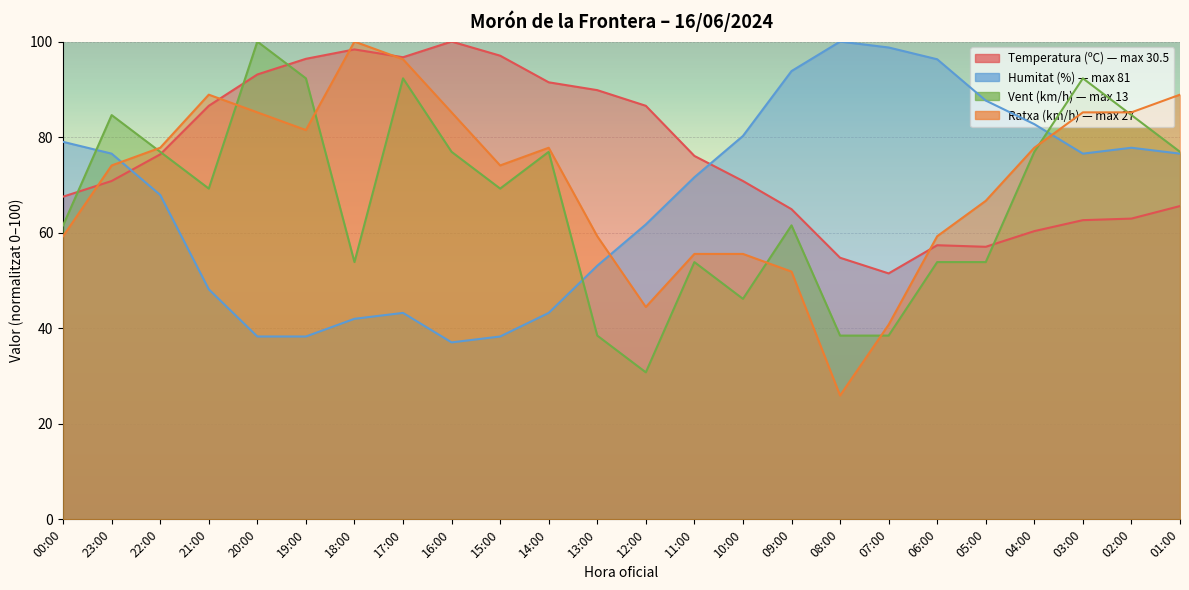

True or false: Temperatura (C) and Velocitat del vent (km/h) cross at least once.

True